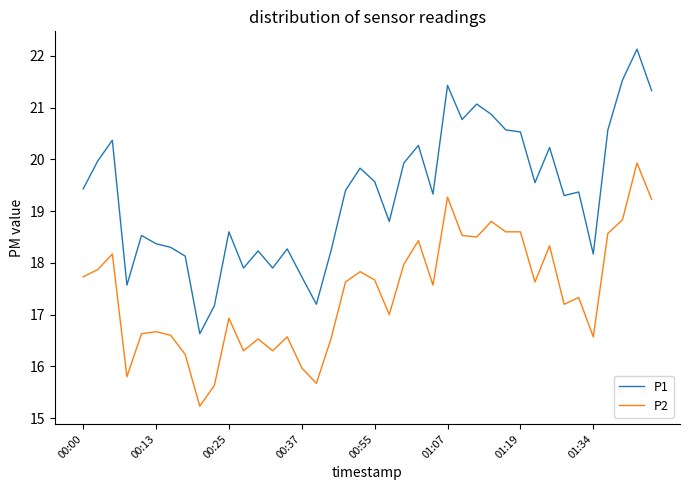

What is the maximum value for P1?

22.1